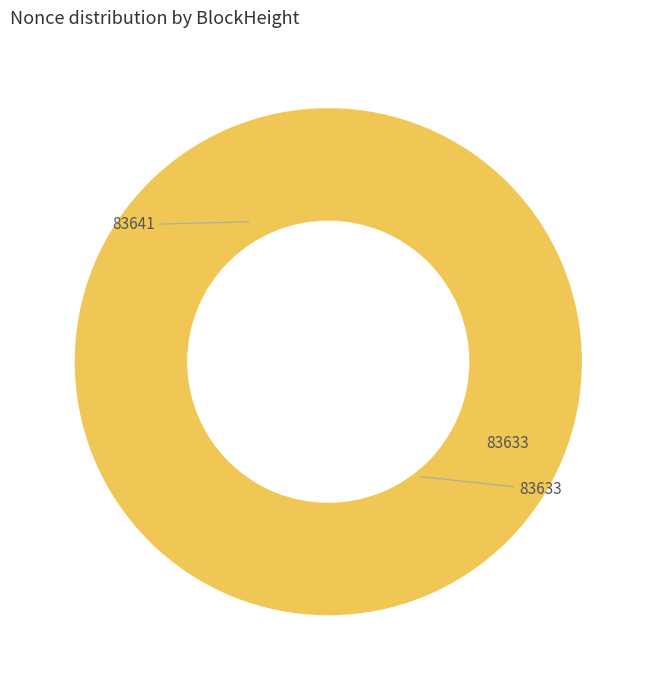

Does any single category account for the majority?

Yes